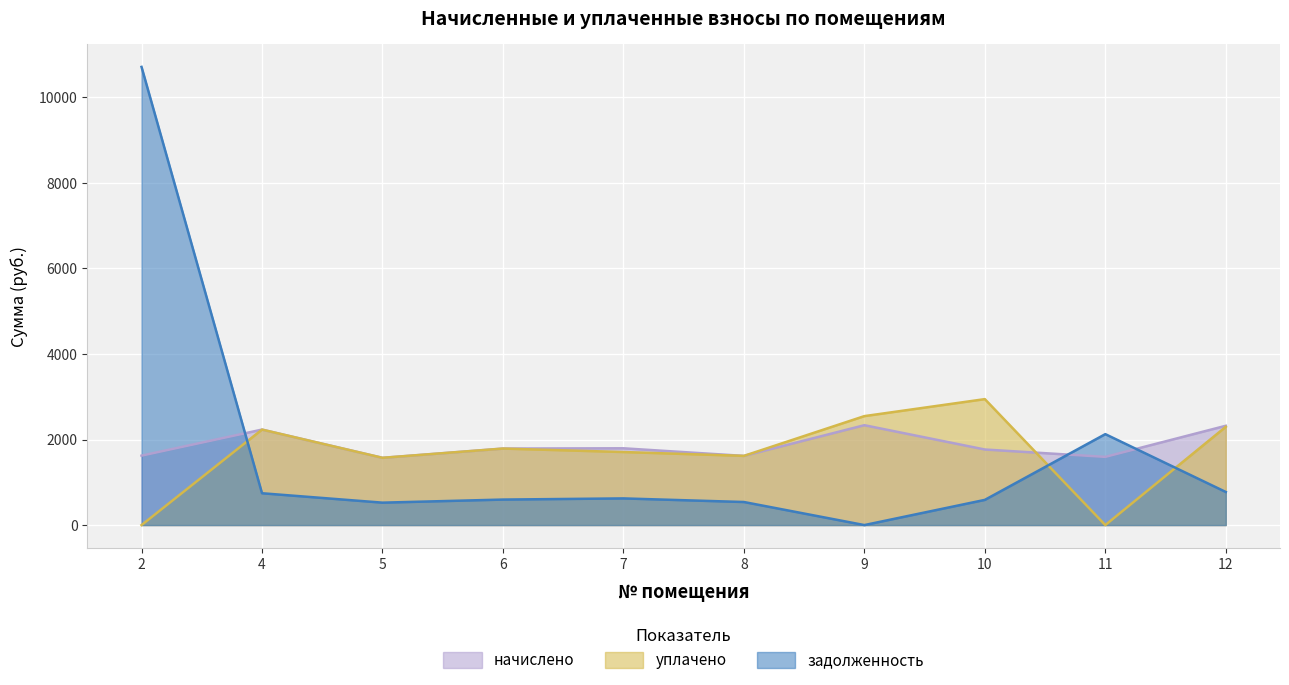

What is the maximum value for задолженность?

10712.9